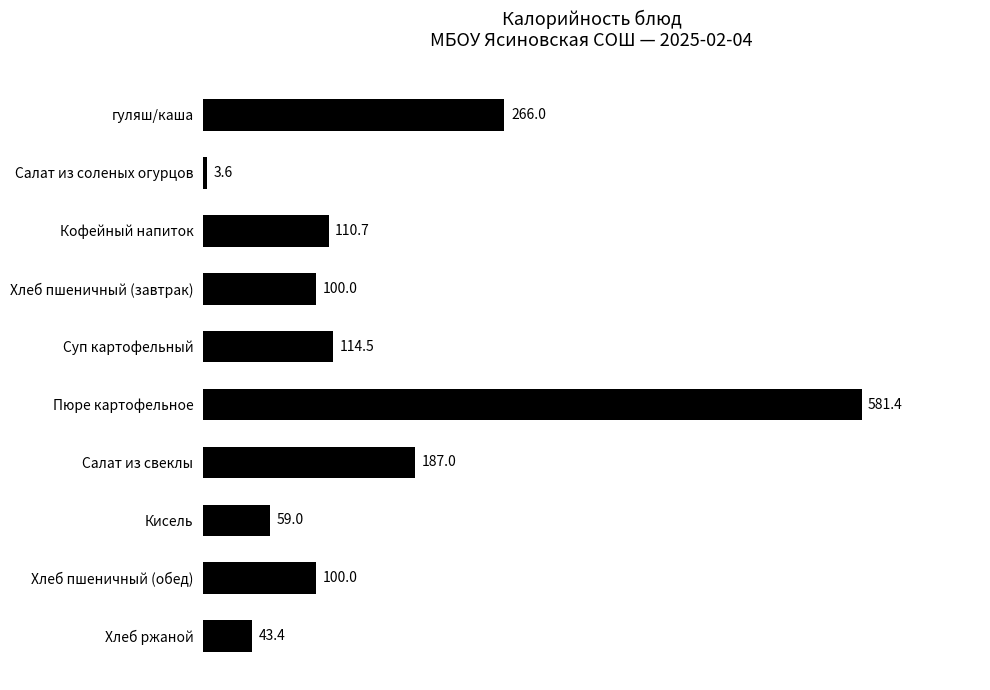

What is the difference between the second highest and second lowest values?

222.6